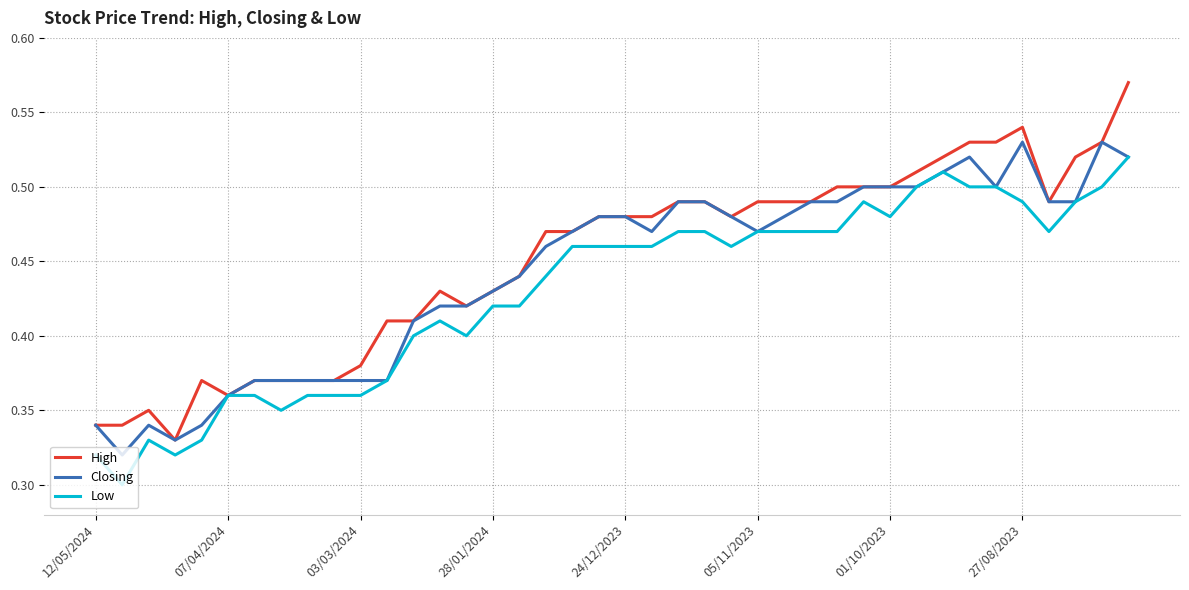

Which series has the largest range (max minus min)?

High